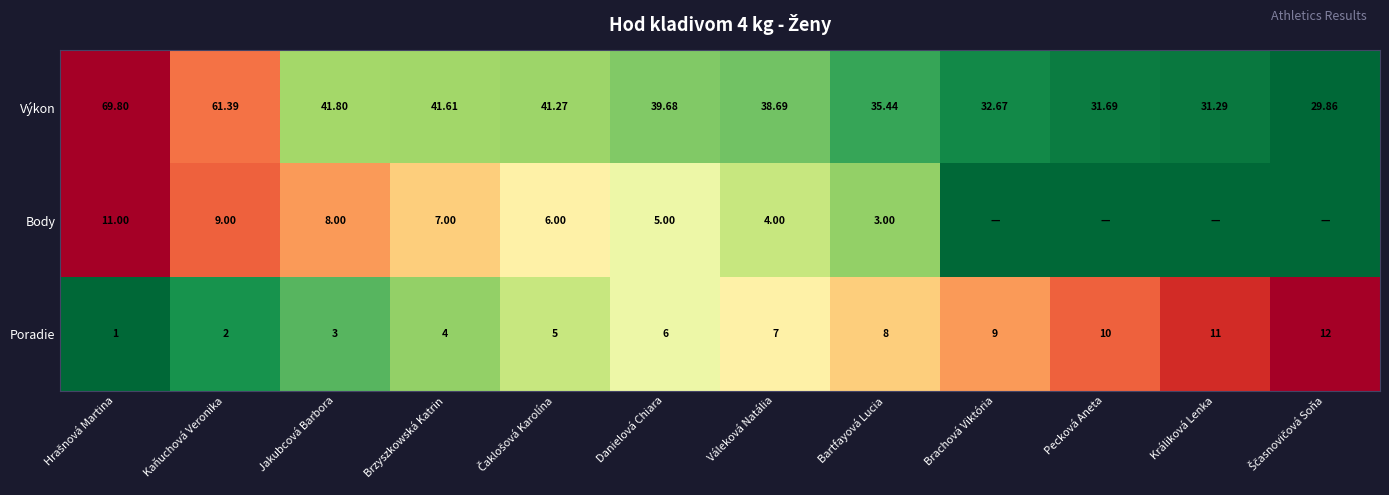

Between Kaňuchová Veronika and Jakubcová Barbora, which series saw the biggest shift?

Výkon